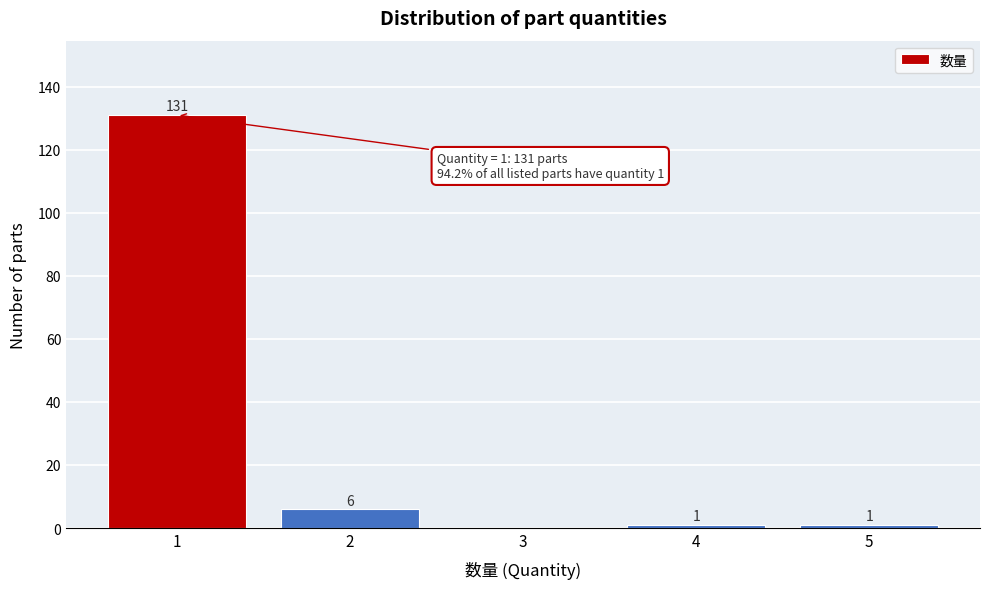

Over which range of the x-axis is the bar tallest?

0.5 to 1.5